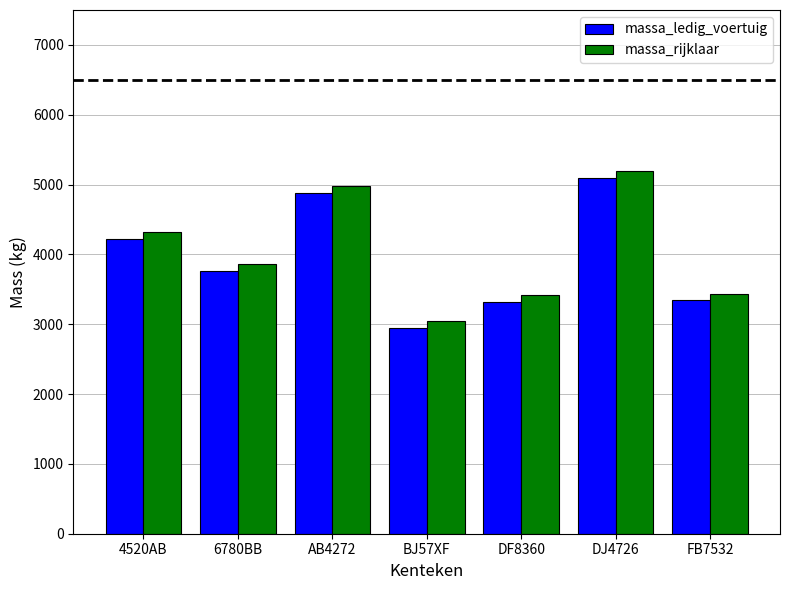

At which label does massa_rijklaar reach its peak?

DJ4726